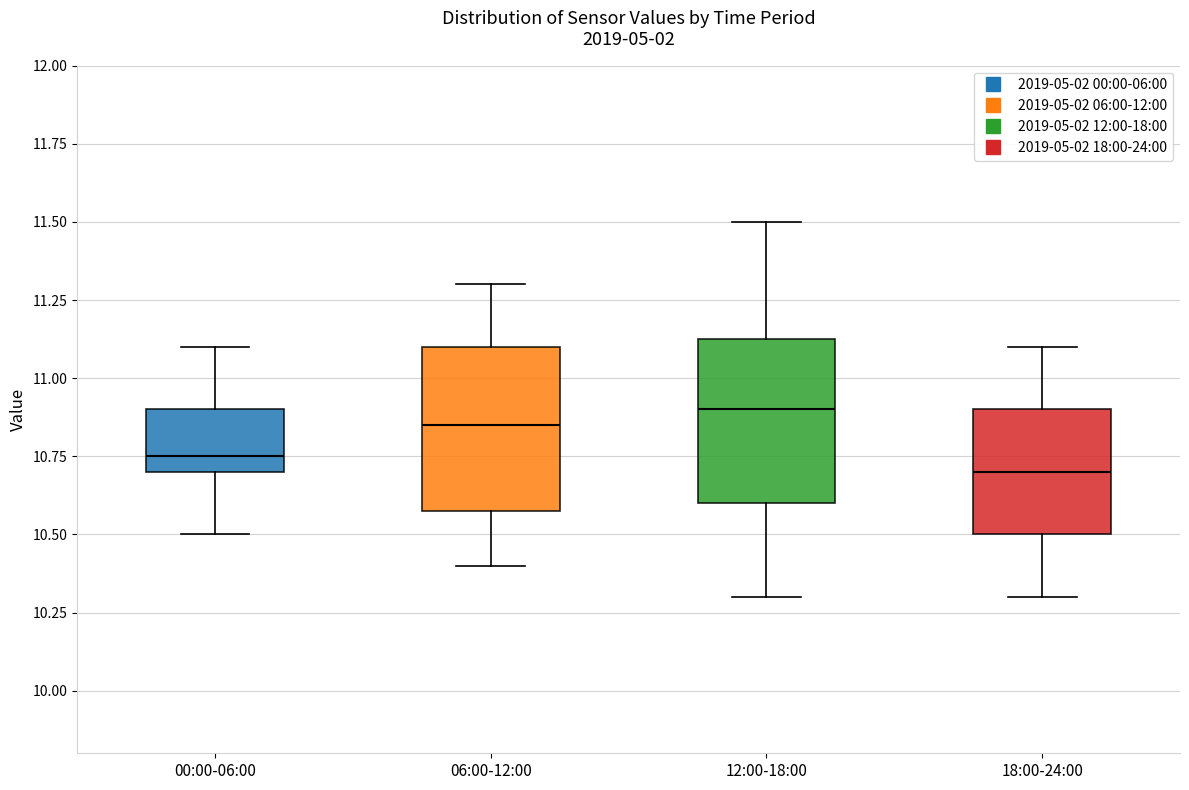

Reading left to right, read every box against the y-axis: the position of its median line, the range the box covers, and the ends of its whiskers. The values are not printed on the chart, so give them approximately, as read against the axis.

00:00-06:00: median 10.75, box 10.70 to 10.90, whiskers 10.50 to 11.10
06:00-12:00: median 10.85, box 10.60 to 11.10, whiskers 10.40 to 11.30
12:00-18:00: median 10.90, box 10.60 to 11.15, whiskers 10.30 to 11.50
18:00-24:00: median 10.70, box 10.50 to 10.90, whiskers 10.30 to 11.10